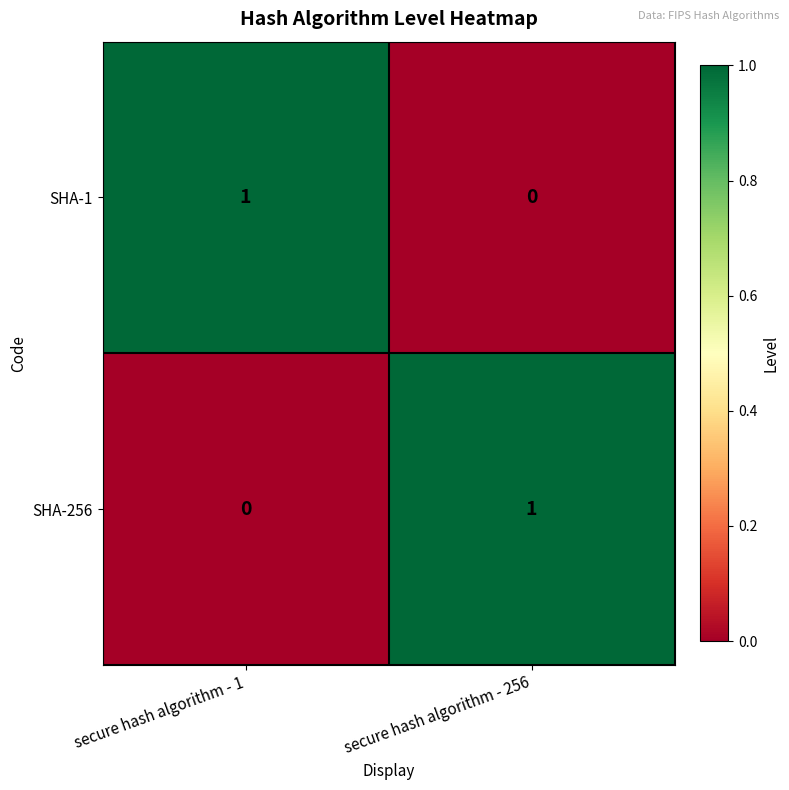

The value of SHA-1 at secure hash algorithm - 256 is 0. True or false?

True